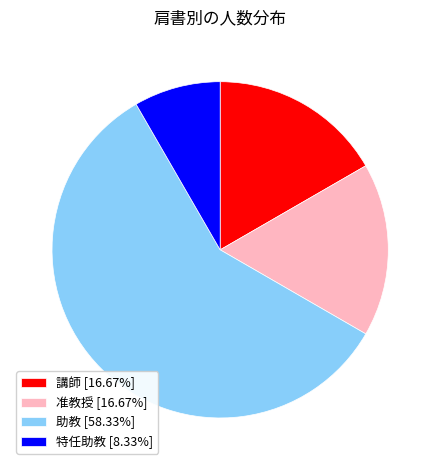

Between 特任助教 and 助教, which is larger?

助教